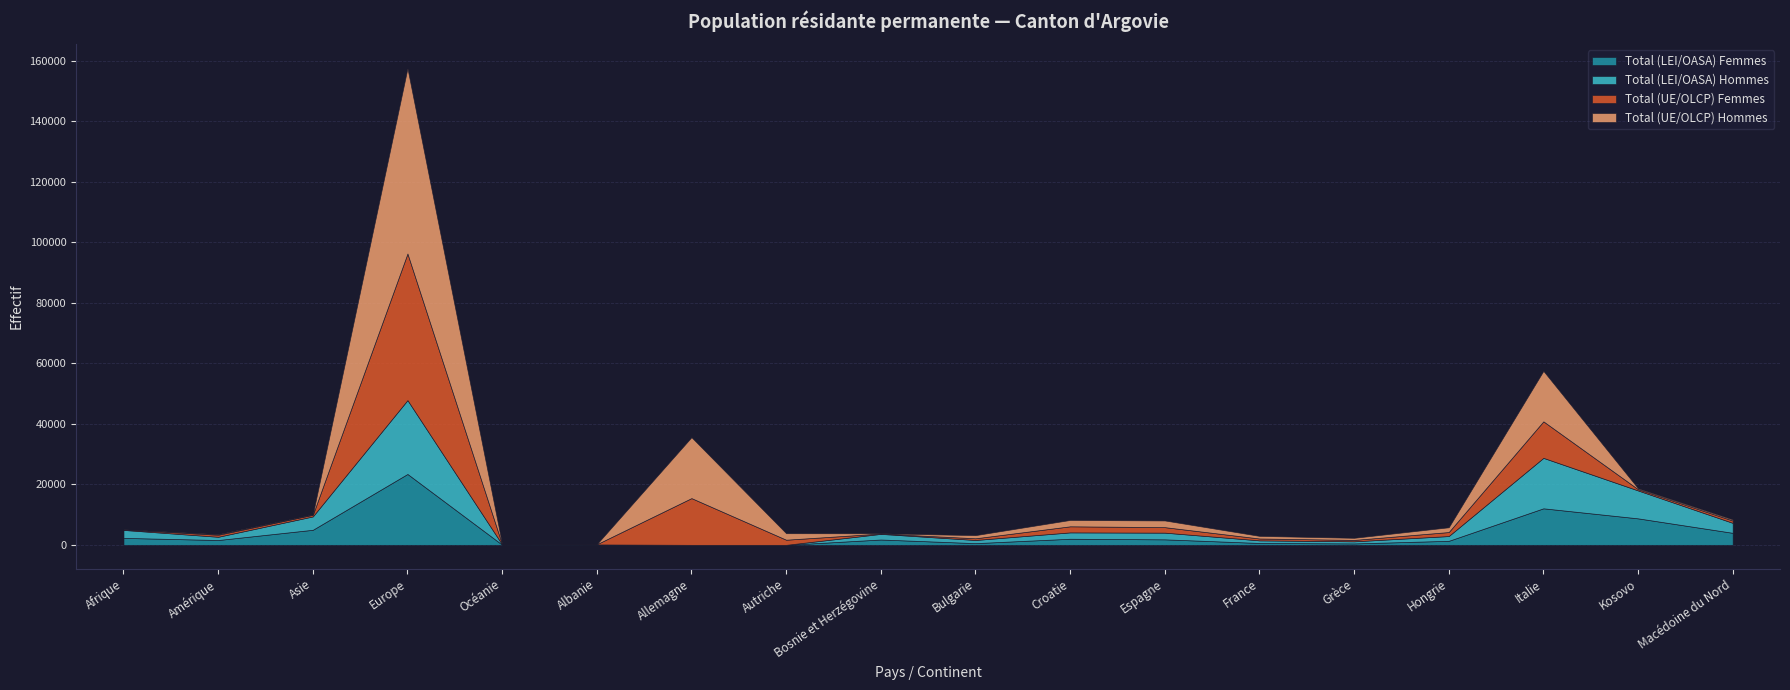

How many values in the Total (UE/OLCP) Femmes series exceed 674?

8